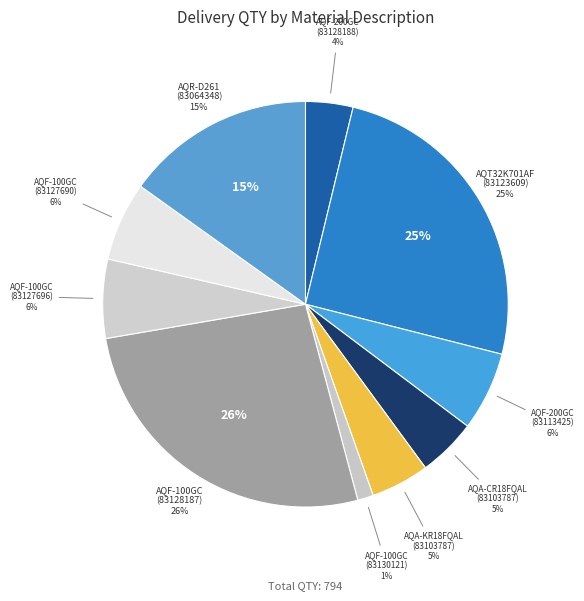

How many segments does this pie chart have?

10